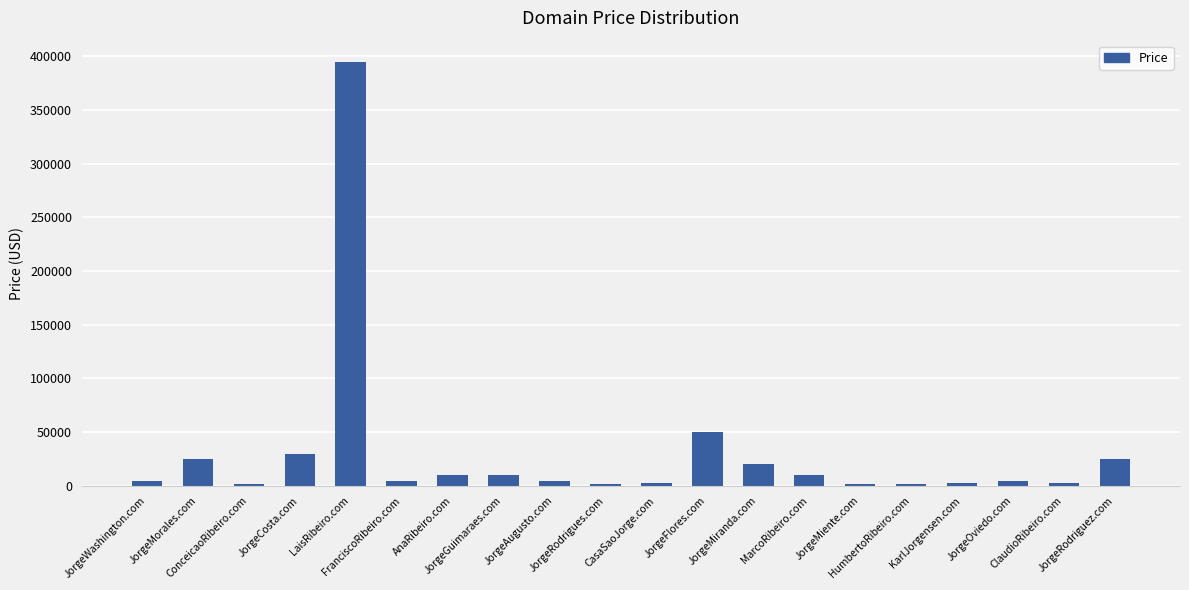

What is the maximum value shown in the chart?

394888